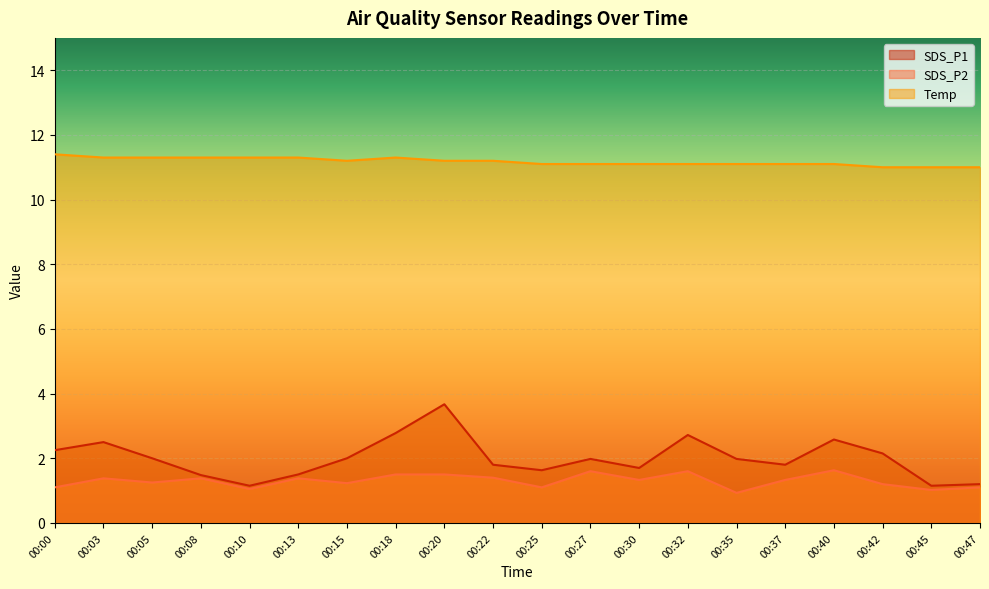

True or false: Temp has more than 1 points higher than both neighbors.

False